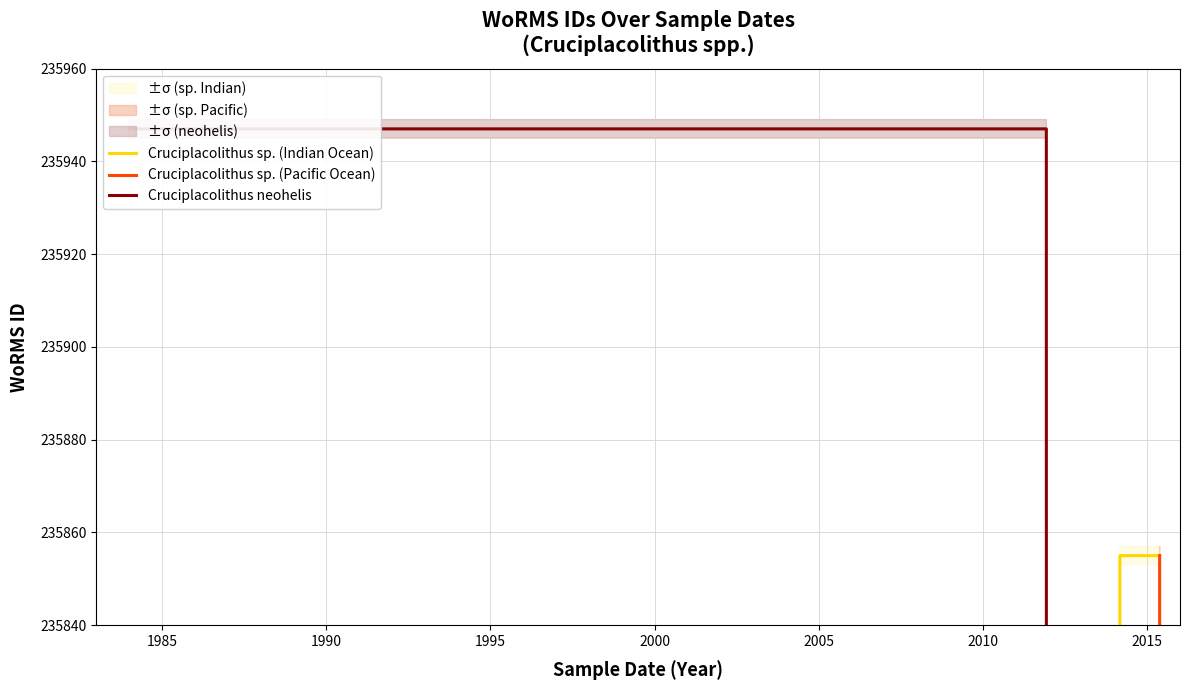

The Cruciplacolithus sp. (Indian Ocean) series shows 107704 at 1995. True or false?

False